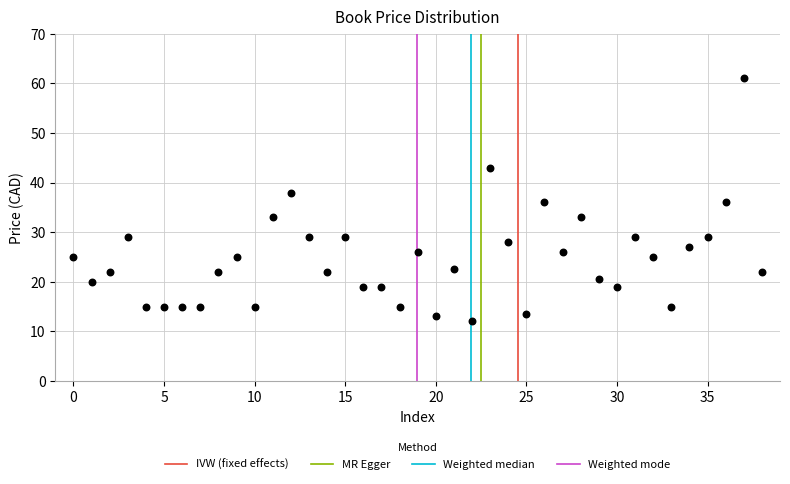

What is the range of Y values (max minus min)?

49.0